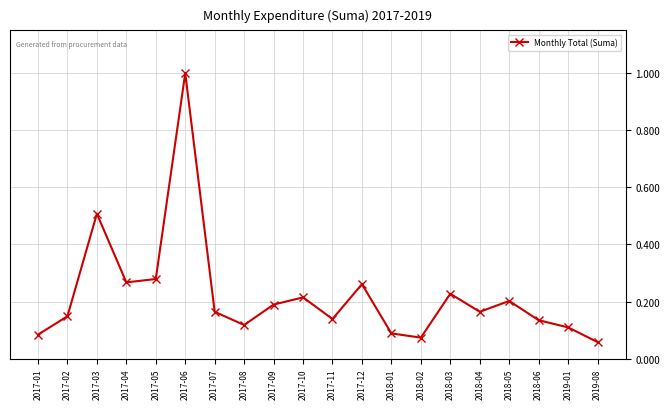

Does the chart have visible grid lines?

Yes